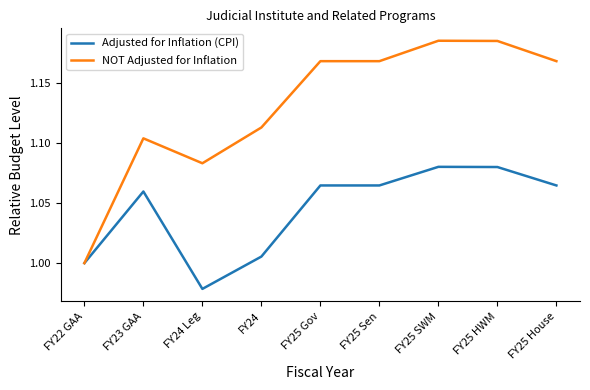

Is the value of Adjusted for Inflation (CPI) at FY23 GAA greater than the value of NOT Adjusted for Inflation at FY25 Gov?

No